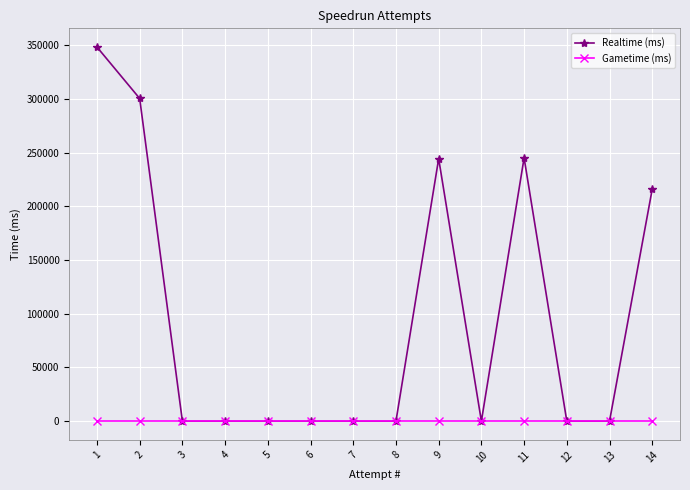

Which series has the largest range (max minus min)?

Realtime (ms)